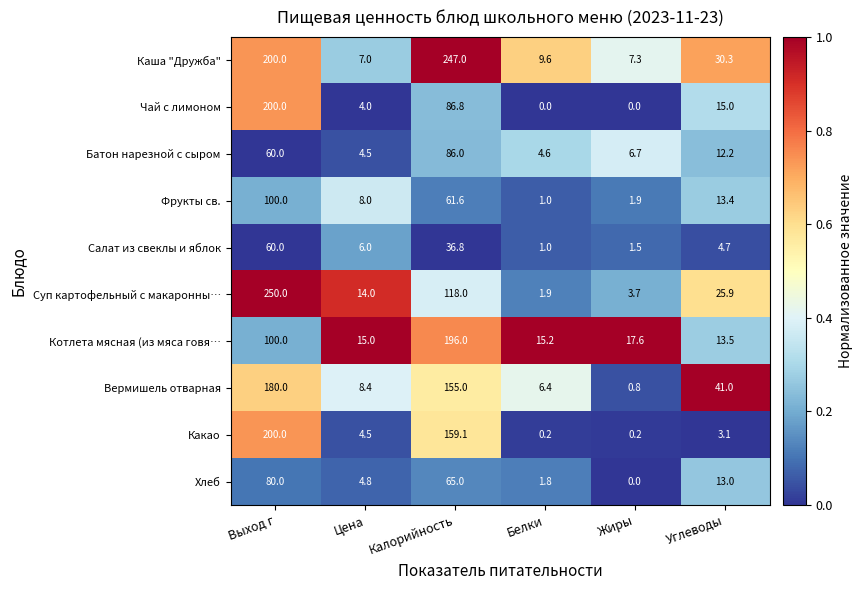

Is it true that Батон нарезной с сыром equals 3.6 at Жиры?

False